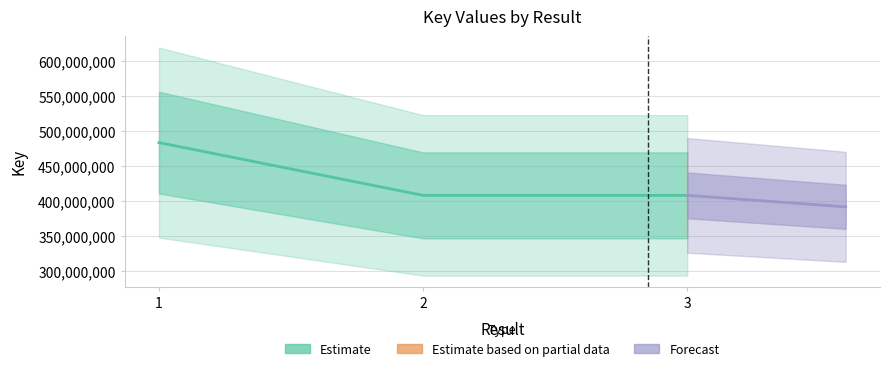

Which label corresponds to the smallest value in the chart?

3